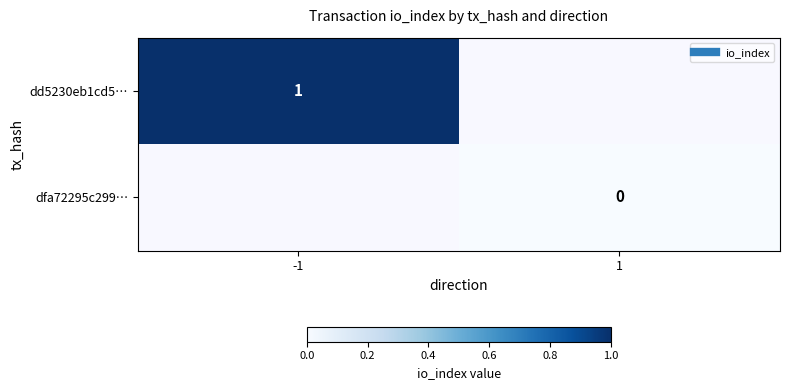

At -1, list the series in order from largest to smallest.

dd5230eb1cd5…, dfa72295c299…